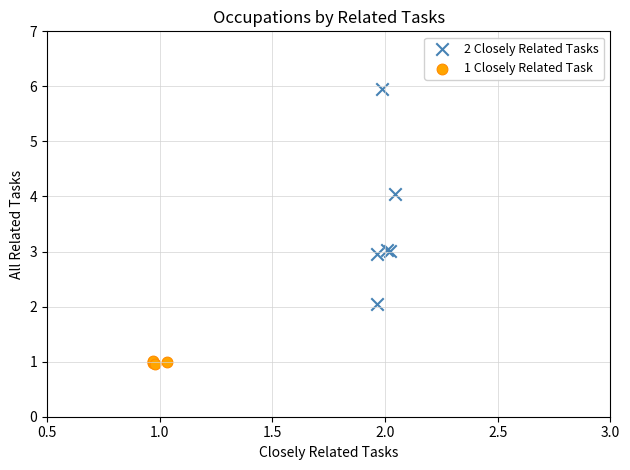

Which series has the widest spread of Y values?

2 Closely Related Tasks